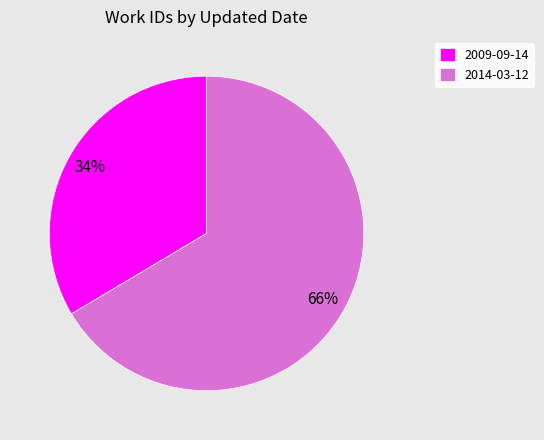

To the nearest percent, what is the combined percentage of 2014-03-12 and 2009-09-14?

100%